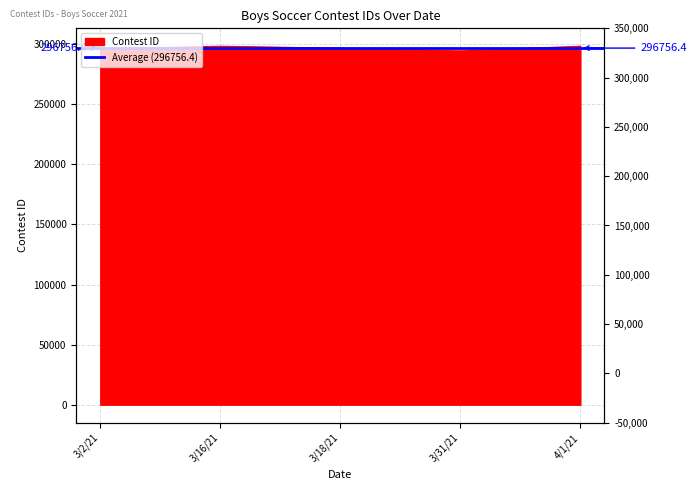

Is it true that the value at 4/1/21 is 298284?

True